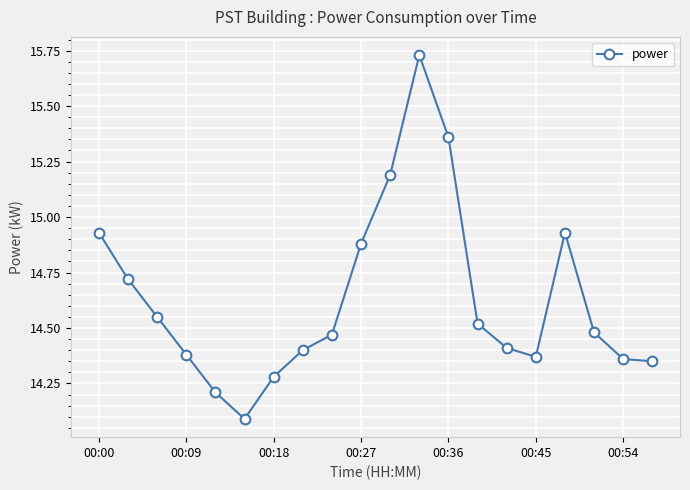

What is the difference between the maximum and minimum values?

1.6